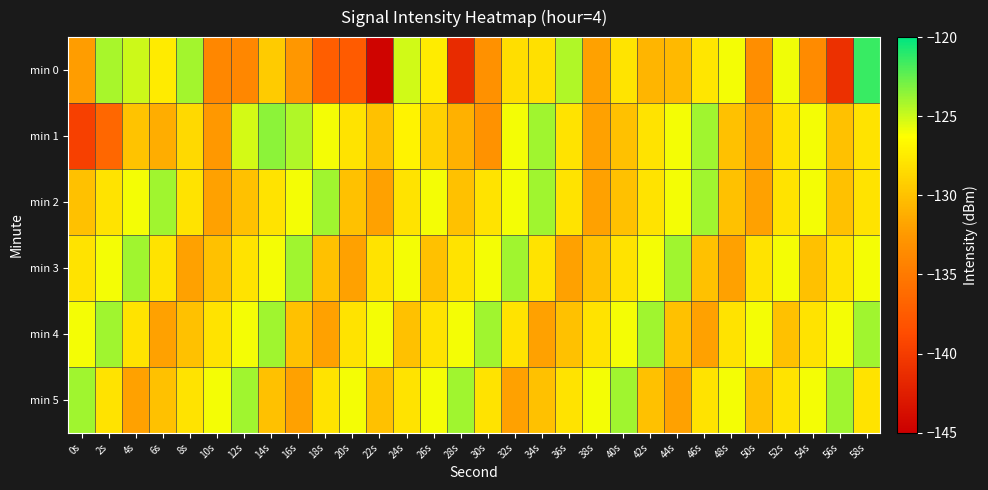

What is the maximum value shown in the chart?

-121.4